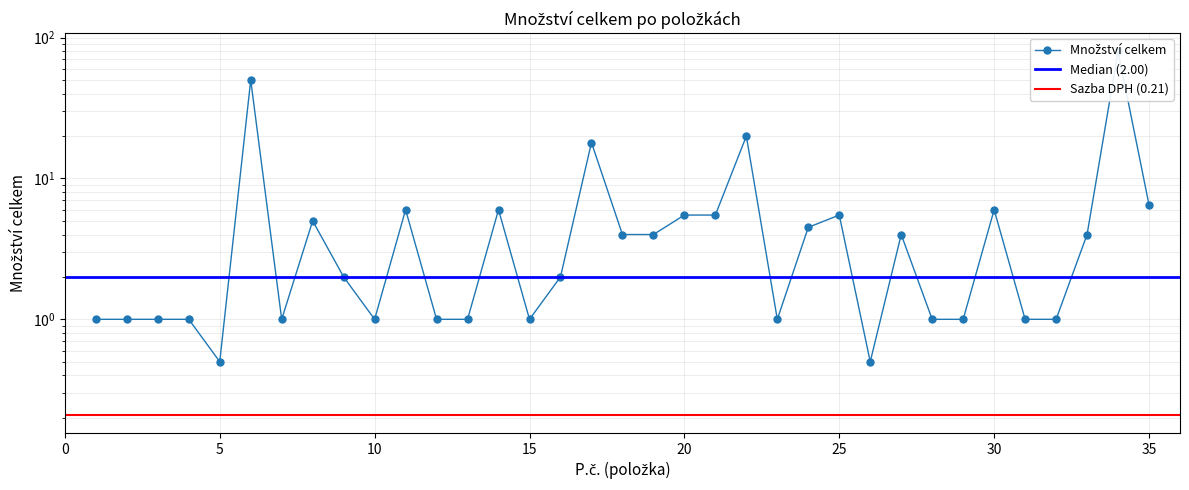

What is the difference between the maximum and minimum values?

79.5